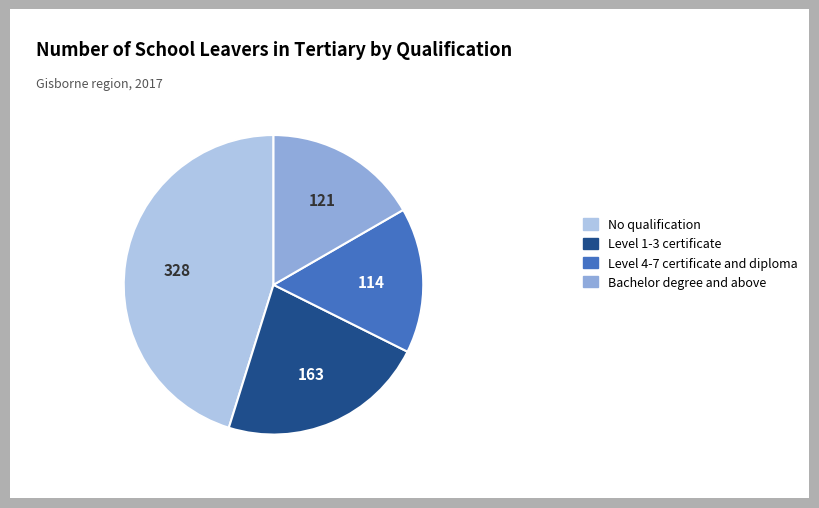

What is the largest slice in the pie chart?

No qualification